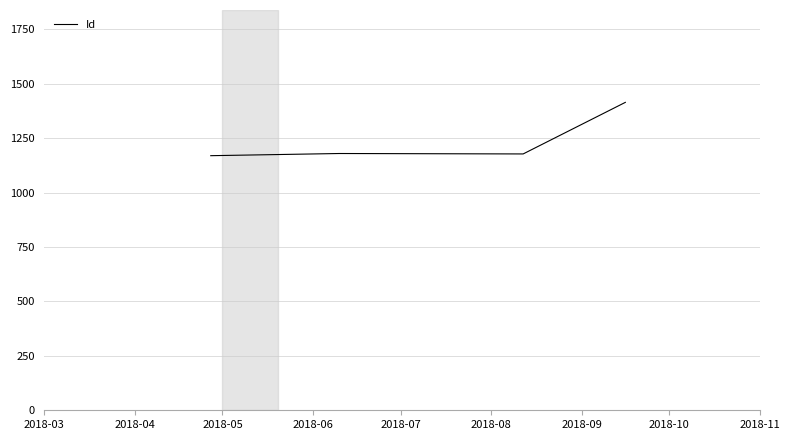

What is the sum of all values?

4943